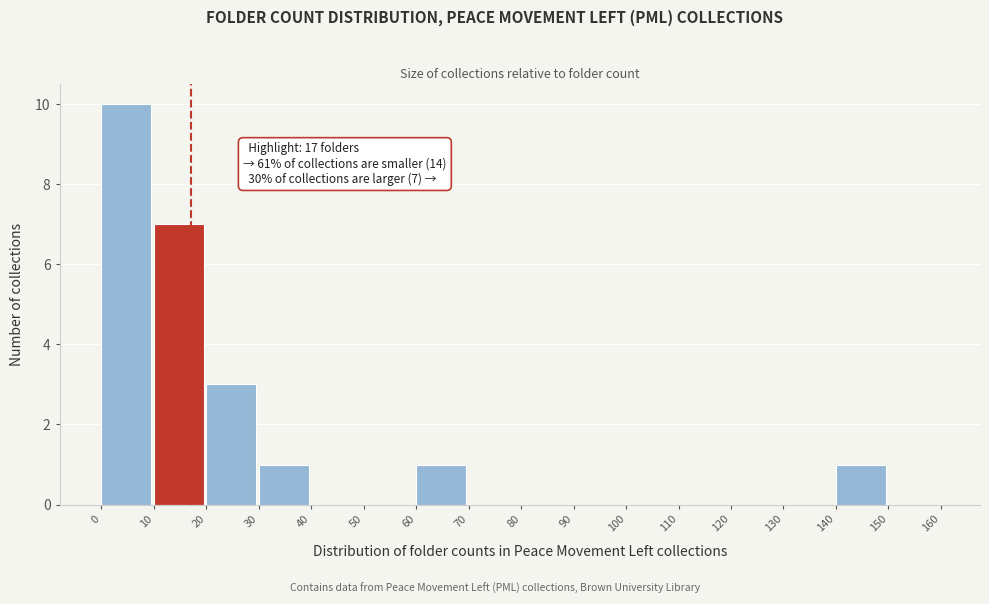

Over which range of the x-axis is the bar tallest?

0 to 10